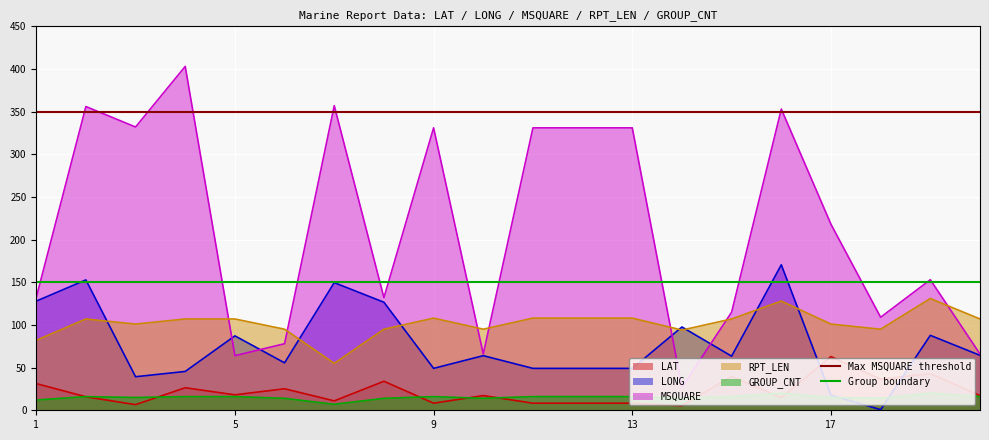

How many lines are shown in the chart?

2